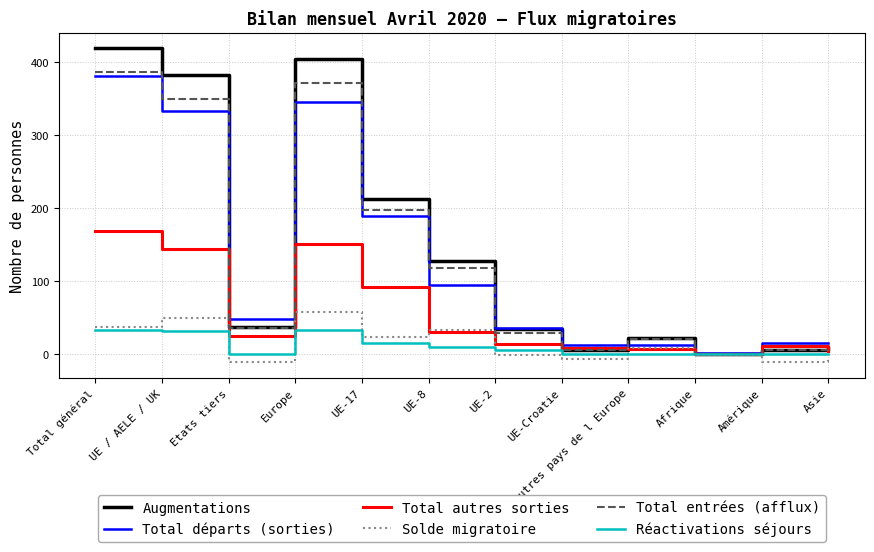

The value of Solde migratoire at UE-17 is 42. True or false?

False